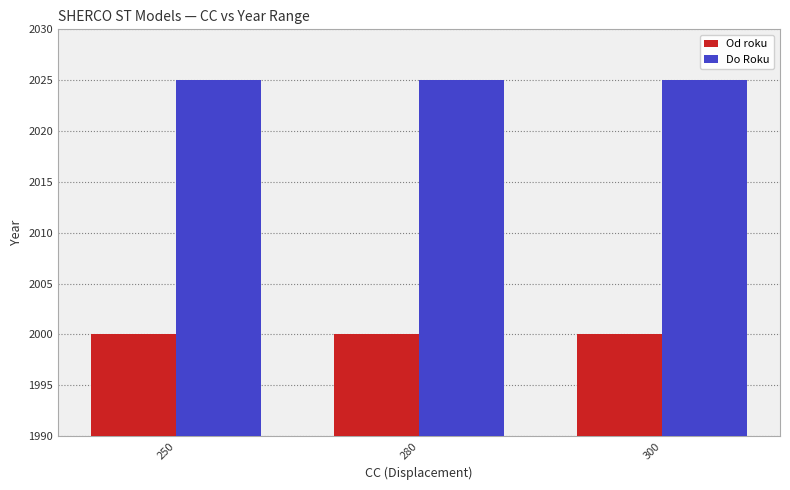

List the series in order of their overall mean, highest first.

Do Roku, Od roku